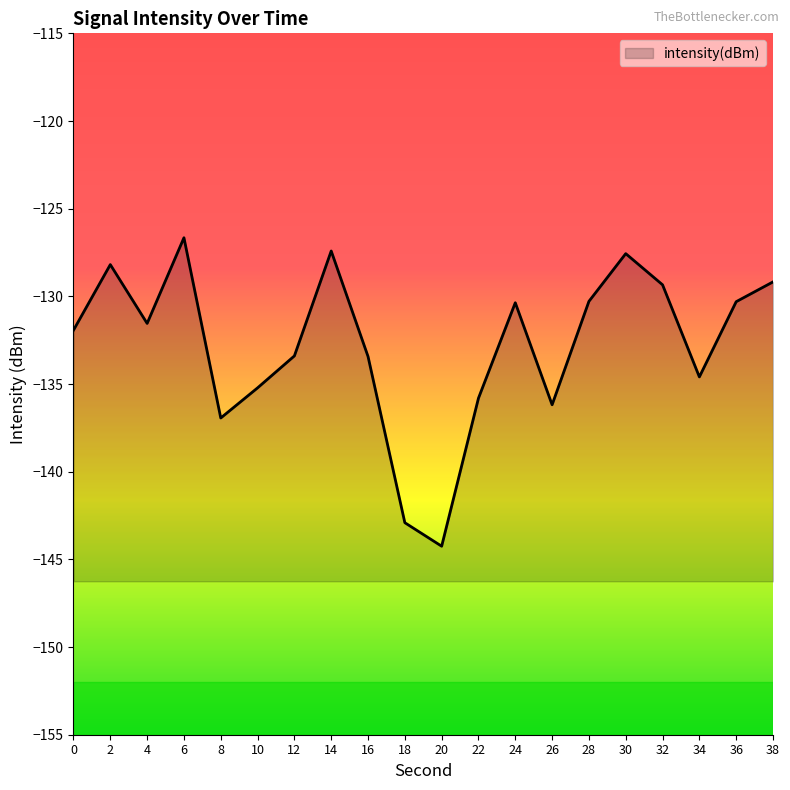

True or false: the data shows -127.4 at 14.

True